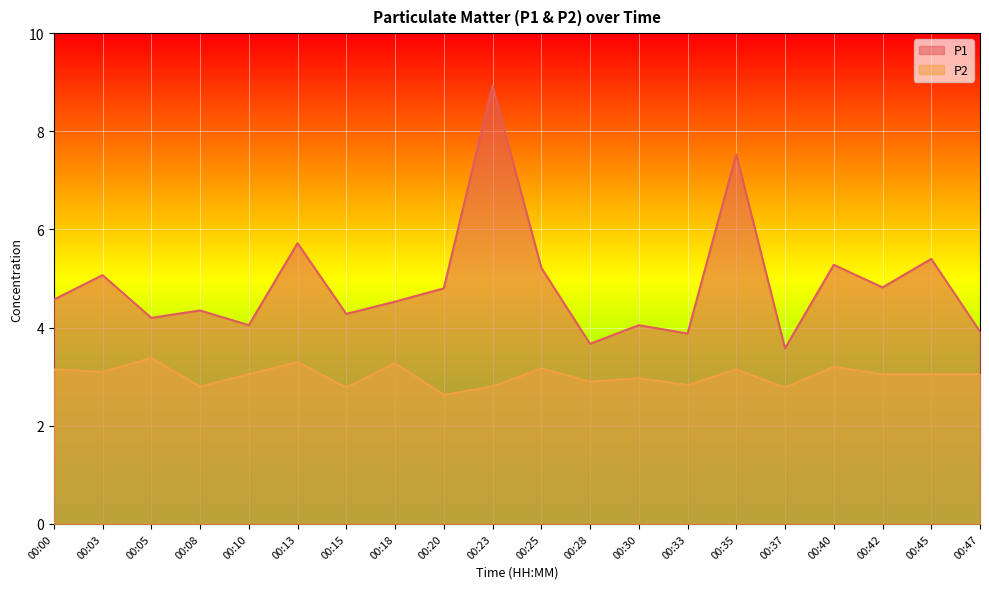

What is the sum of the P2 values at 00:33 and 00:13?

6.1